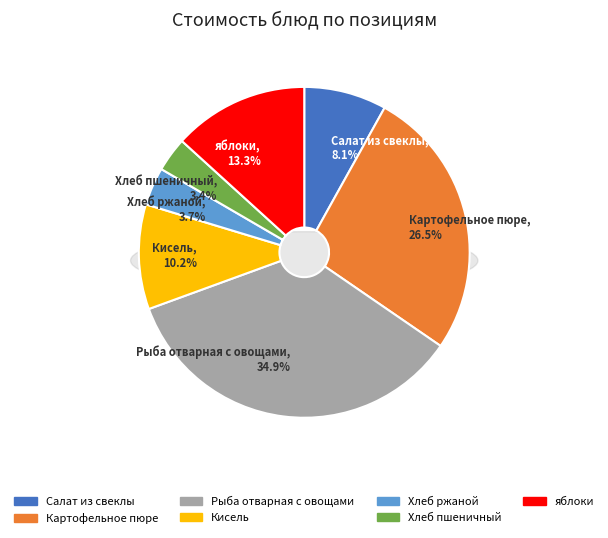

True or false: Рыба отварная с овощами accounts for 42% of the total.

False